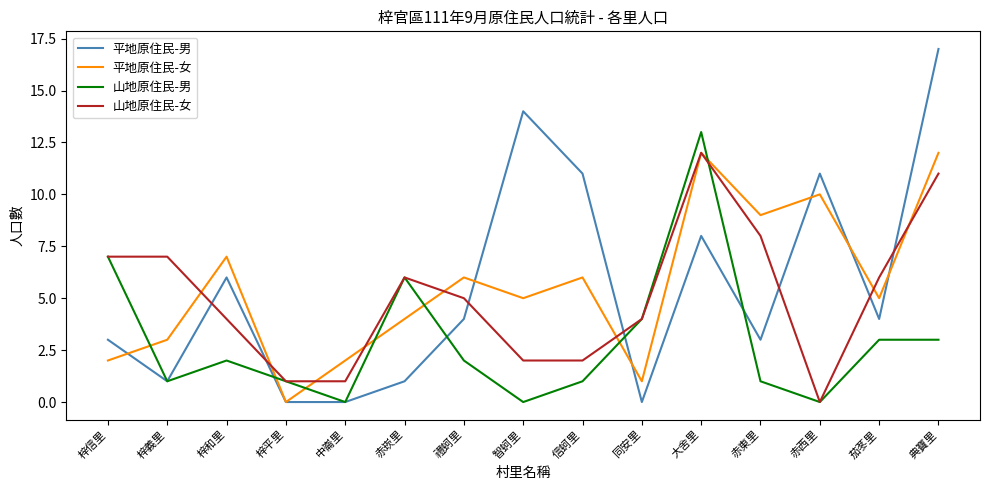

What position from the left is 大舍里?

11